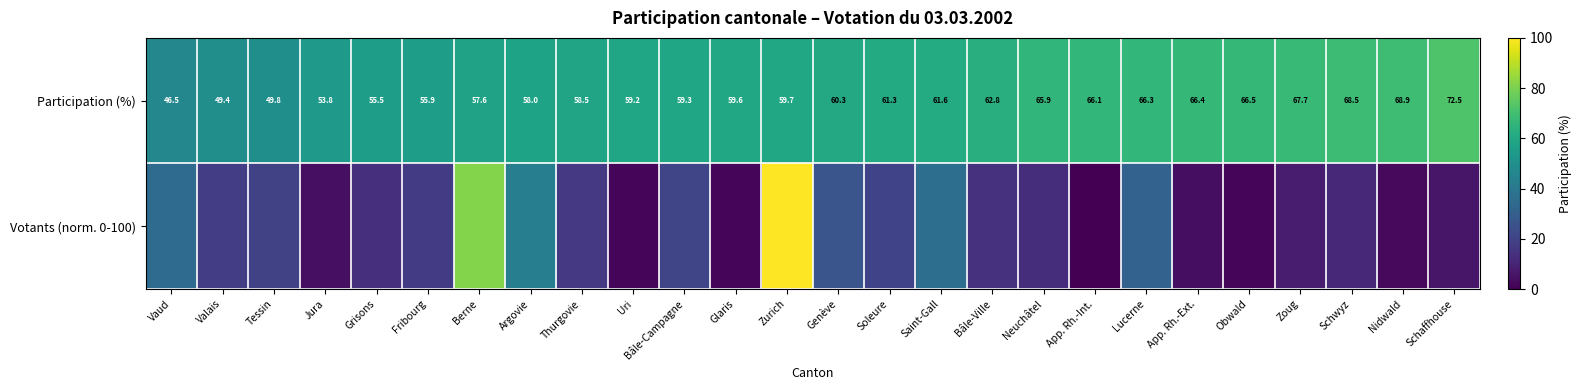

At which label does Participation (%) reach its peak?

Schaffhouse